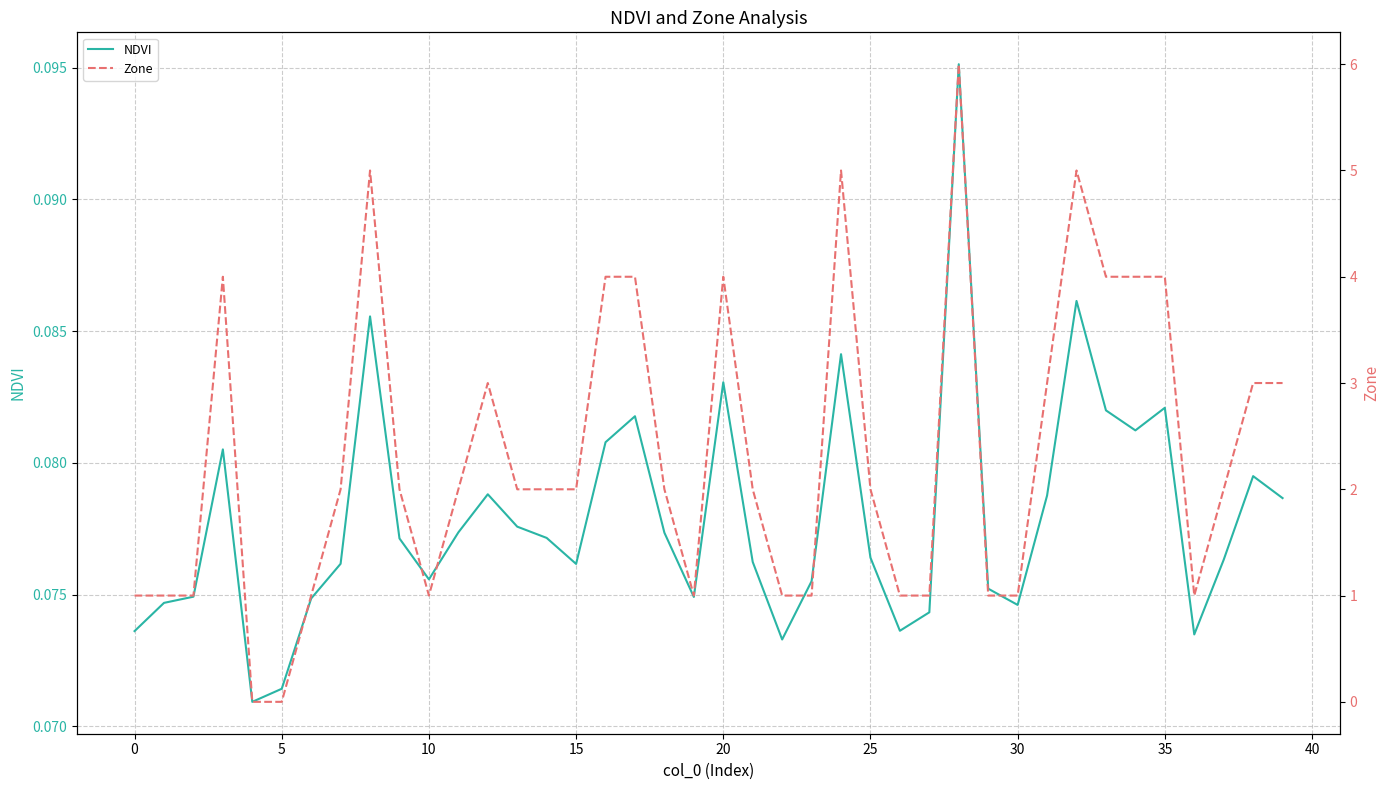

Where is Zone nearest to the value 3?

12